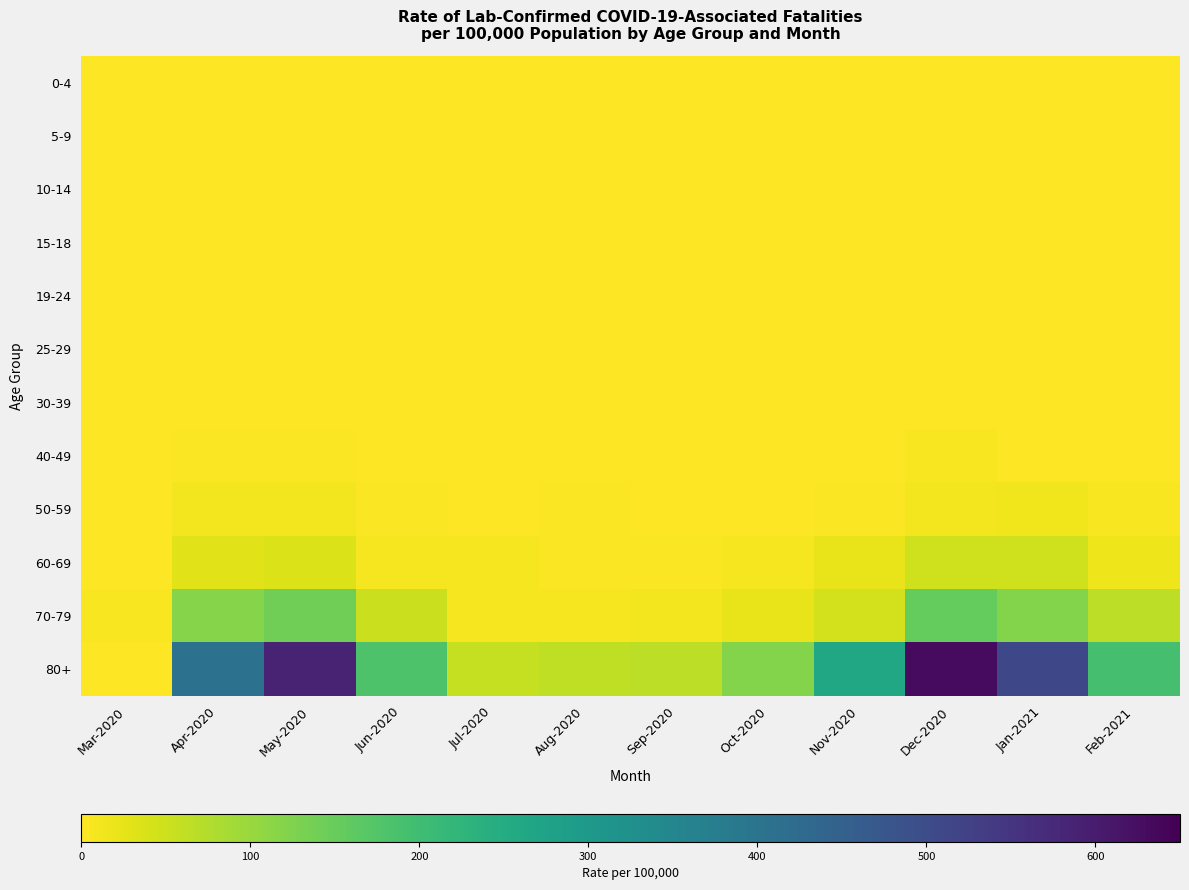

Reading left to right, what are all the values shown in this chart?

0-4: Mar-2020=0	Apr-2020=0	May-2020=0	Jun-2020=0	Jul-2020=0	Aug-2020=0	Sep-2020=0	Oct-2020=0	Nov-2020=0	Dec-2020=0	Jan-2021=0	Feb-2021=0
5-9: Mar-2020=0	Apr-2020=0	May-2020=0	Jun-2020=0	Jul-2020=0	Aug-2020=0	Sep-2020=0	Oct-2020=0	Nov-2020=0	Dec-2020=0	Jan-2021=0	Feb-2021=0
10-14: Mar-2020=0	Apr-2020=0	May-2020=0	Jun-2020=0	Jul-2020=0	Aug-2020=0	Sep-2020=0	Oct-2020=0	Nov-2020=0	Dec-2020=0	Jan-2021=0	Feb-2021=0
15-18: Mar-2020=0	Apr-2020=0	May-2020=0	Jun-2020=0	Jul-2020=0	Aug-2020=0	Sep-2020=0	Oct-2020=0	Nov-2020=0	Dec-2020=0	Jan-2021=0	Feb-2021=0
19-24: Mar-2020=0	Apr-2020=0	May-2020=0	Jun-2020=0	Jul-2020=0	Aug-2020=0	Sep-2020=0	Oct-2020=0	Nov-2020=0	Dec-2020=0	Jan-2021=0	Feb-2021=0
25-29: Mar-2020=0	Apr-2020=0	May-2020=0	Jun-2020=0	Jul-2020=0	Aug-2020=0	Sep-2020=0	Oct-2020=0	Nov-2020=0	Dec-2020=0	Jan-2021=0	Feb-2021=0
30-39: Mar-2020=0	Apr-2020=0	May-2020=0	Jun-2020=0	Jul-2020=0	Aug-2020=0	Sep-2020=0	Oct-2020=0	Nov-2020=0	Dec-2020=0	Jan-2021=0	Feb-2021=0
40-49: Mar-2020=0	Apr-2020=4	May-2020=4	Jun-2020=0	Jul-2020=0	Aug-2020=0	Sep-2020=0	Oct-2020=0	Nov-2020=0	Dec-2020=6	Jan-2021=0	Feb-2021=0
50-59: Mar-2020=0	Apr-2020=11	May-2020=11	Jun-2020=5	Jul-2020=0	Aug-2020=3	Sep-2020=0	Oct-2020=0	Nov-2020=5	Dec-2020=12	Jan-2021=13	Feb-2021=7
60-69: Mar-2020=0	Apr-2020=30	May-2020=35	Jun-2020=8	Jul-2020=8	Aug-2020=5	Sep-2020=4	Oct-2020=9	Nov-2020=22	Dec-2020=47	Jan-2021=46	Feb-2021=17
70-79: Mar-2020=7	Apr-2020=119	May-2020=142	Jun-2020=53	Jul-2020=8	Aug-2020=9	Sep-2020=12	Oct-2020=21	Nov-2020=44	Dec-2020=153	Jan-2021=121	Feb-2021=64
80+: Mar-2020=0	Apr-2020=406	May-2020=587	Jun-2020=181	Jul-2020=57	Aug-2020=62	Sep-2020=66	Oct-2020=121	Nov-2020=261	Dec-2020=632	Jan-2021=509	Feb-2021=191